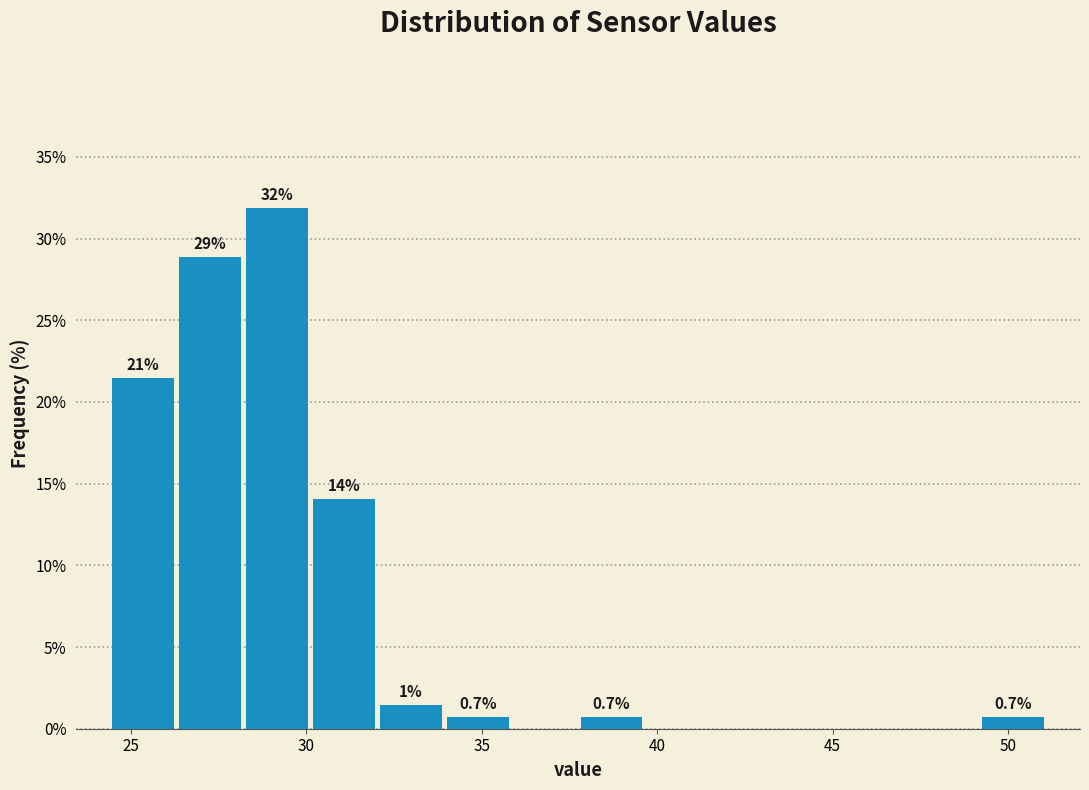

Read against the x-axis, roughly where is the centre of the tallest bar?

29.0